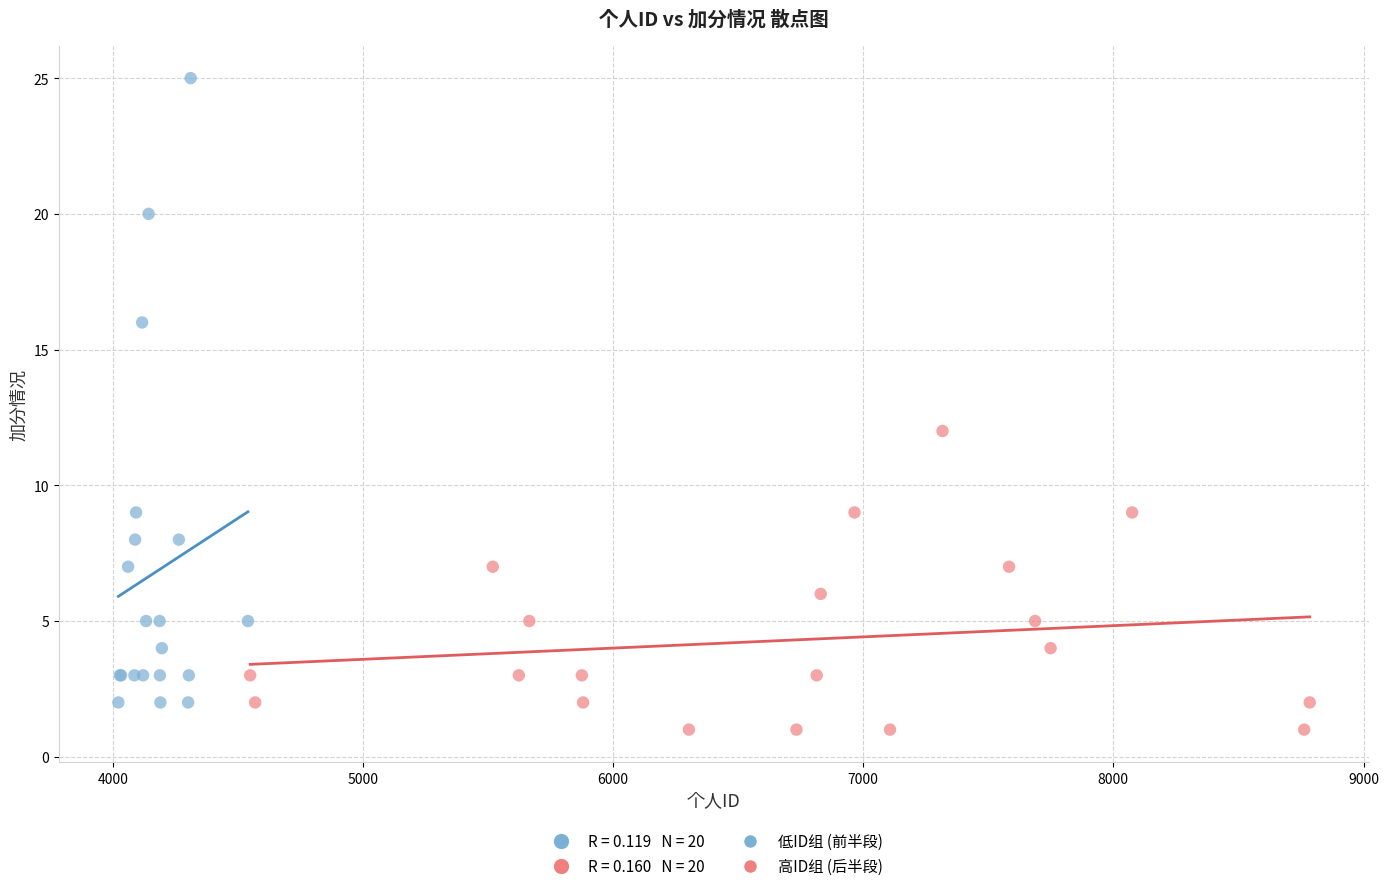

Which series contains the lowest Y value?

高ID组 (后半段)